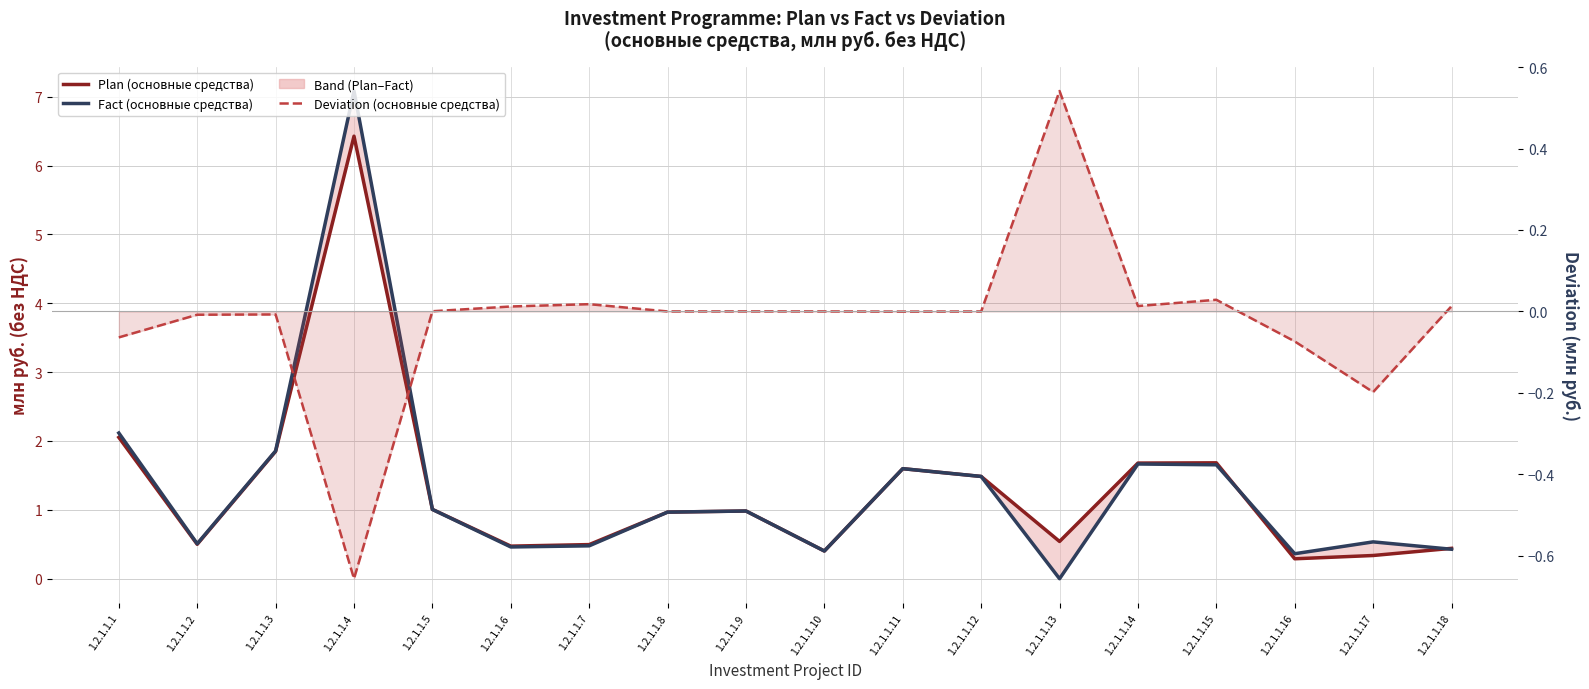

The value of Deviation (основные средства) at 1.2.1.1.16 is -0.1. True or false?

True